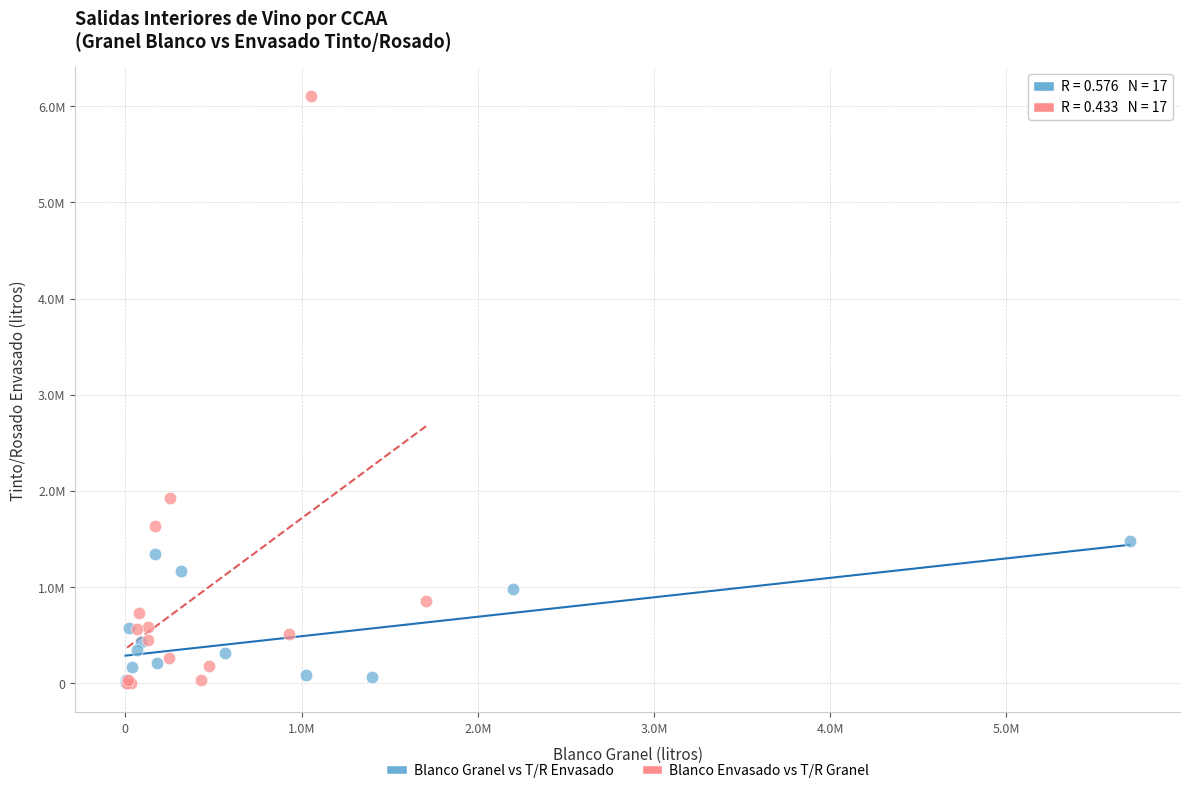

Which series contains the highest Y value?

Blanco Envasado vs T/R Granel